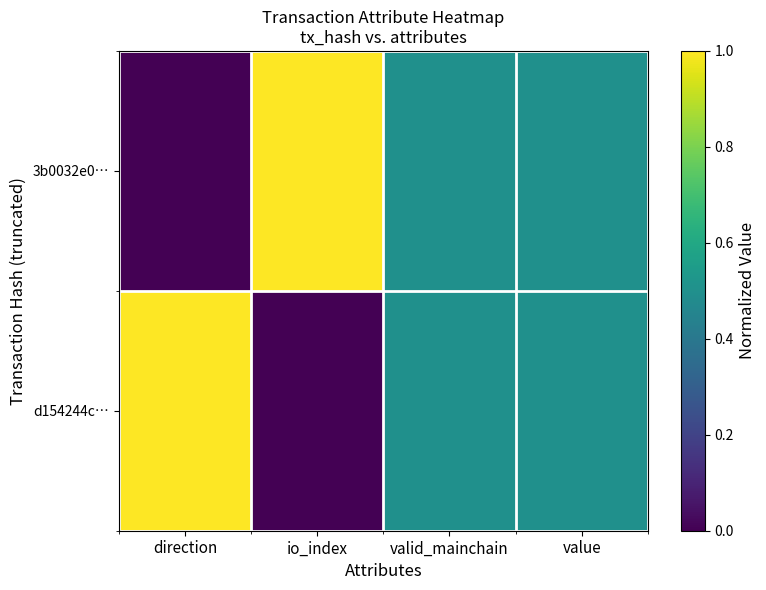

Which series changed the most between io_index and valid_mainchain?

3b0032e0…